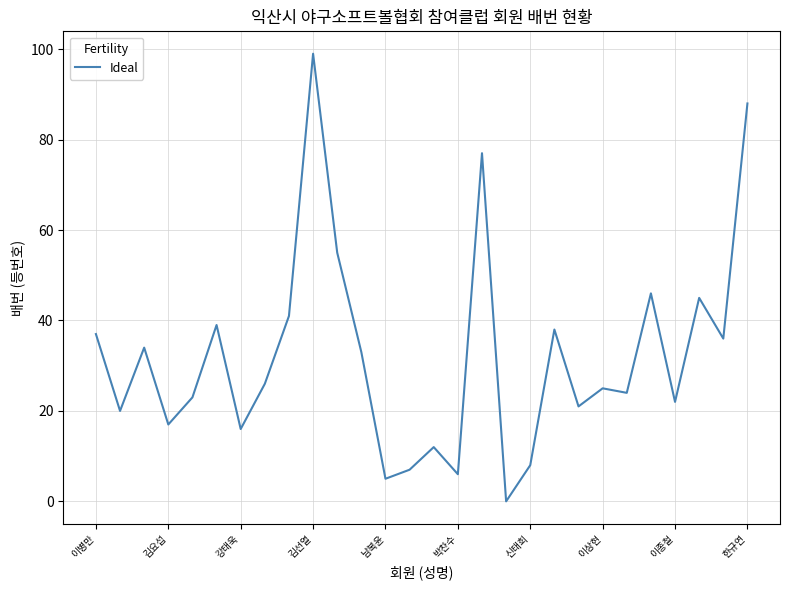

Is this an area chart (filled region under the line)?

No